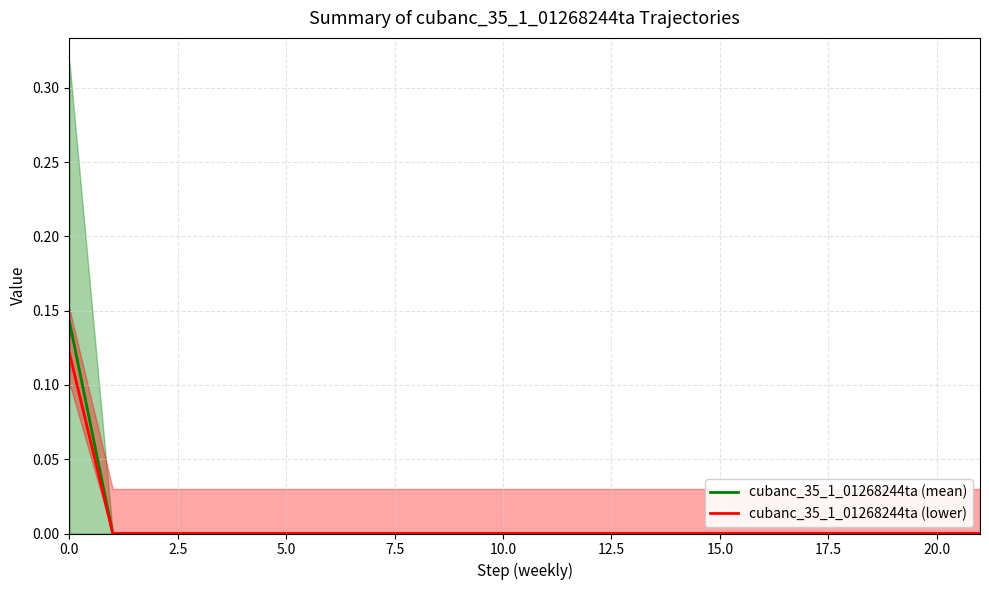

Rank the series by their maximum value, from lowest to highest.

cubanc_35_1_01268244ta (lower), cubanc_35_1_01268244ta (mean)